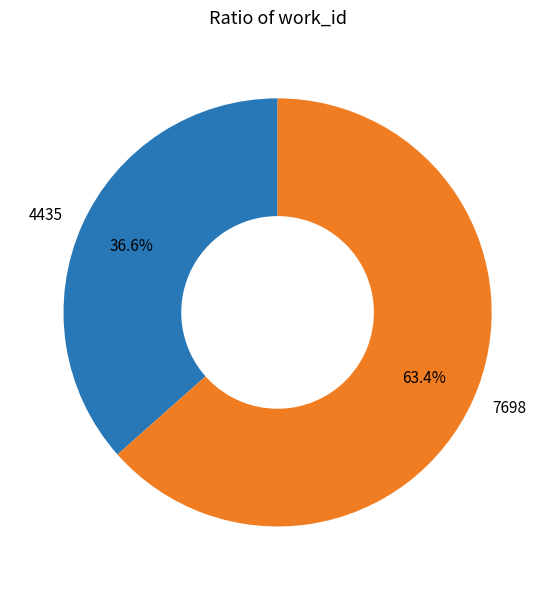

Rank the categories by value from lowest to highest.

4435, 7698